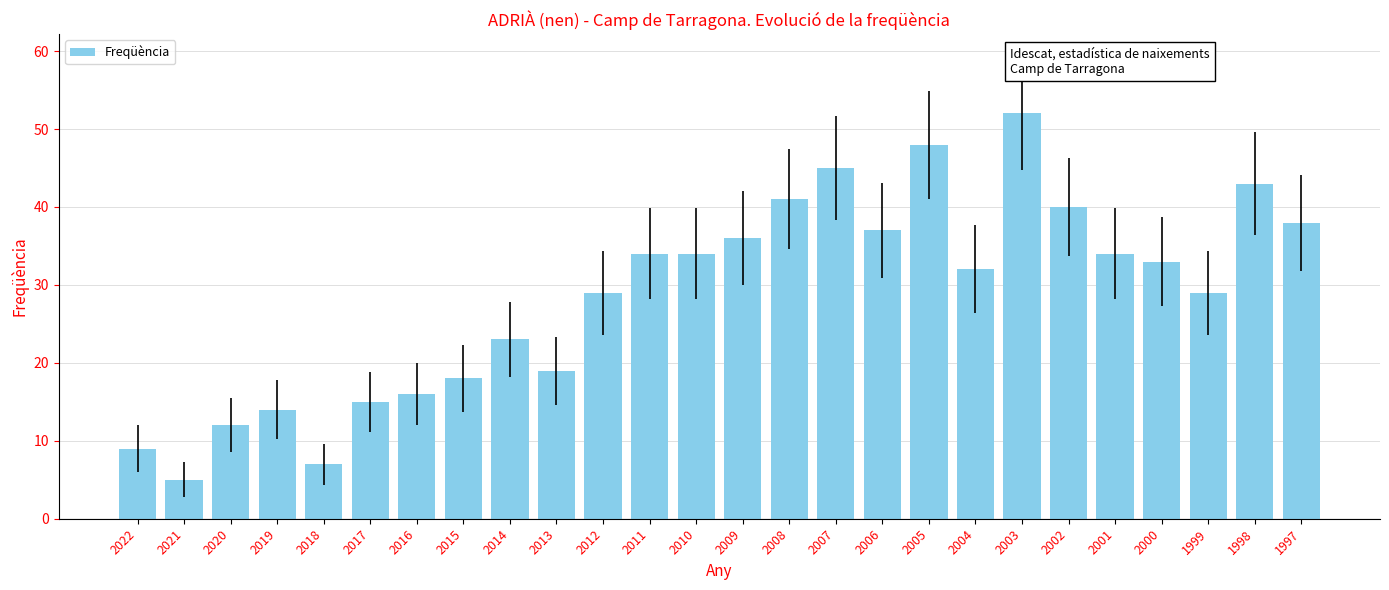

What is the sum of the values at 2000 and 2017?

48